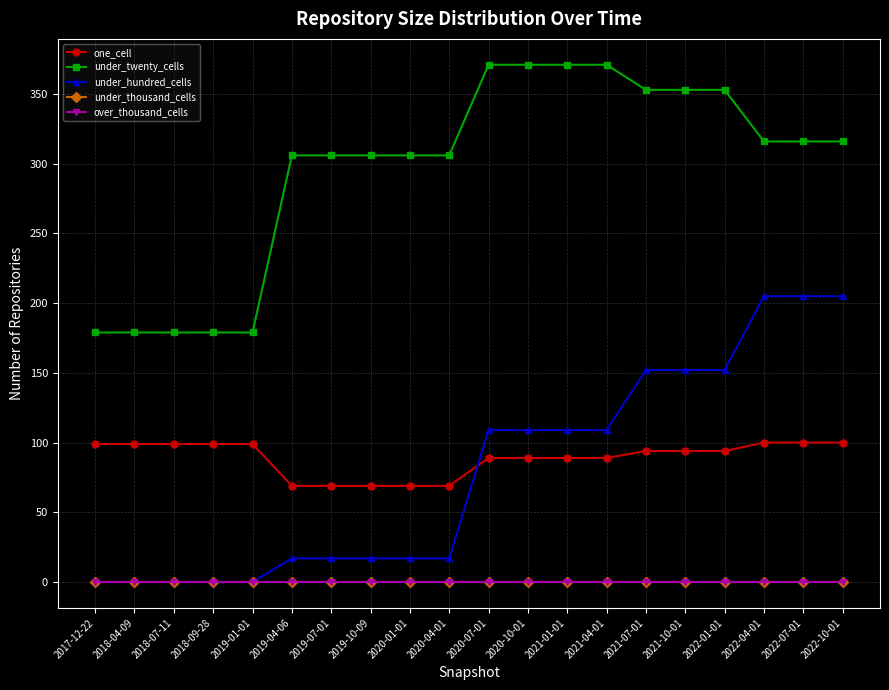

Does the chart have visible grid lines?

Yes